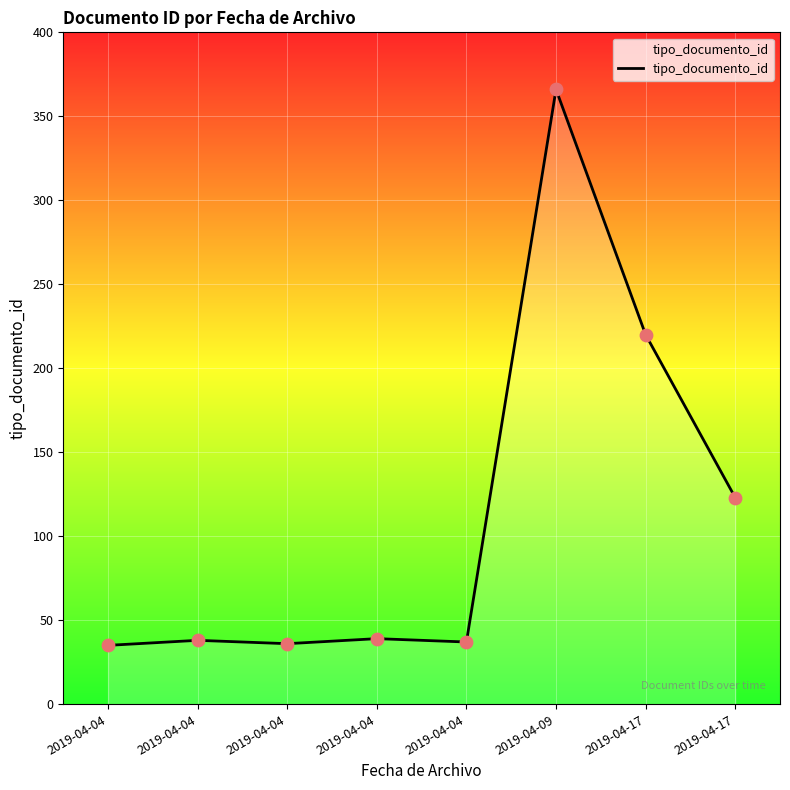

Which has a higher value, 2019-04-17 or 2019-04-04?

2019-04-17